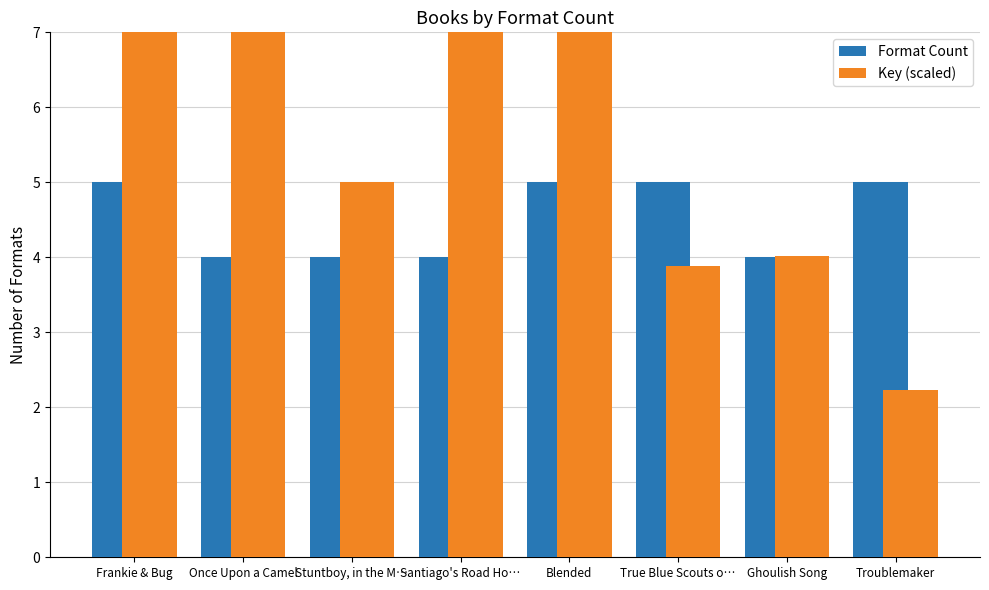

Where does the Key (scaled) series first go above 7?

Frankie & Bug